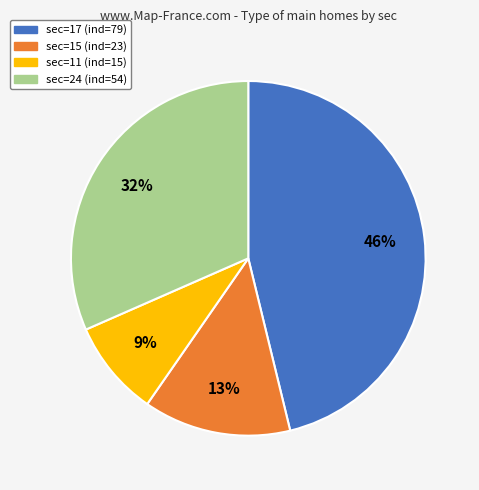

The sec=11 (ind=15) slice represents 17% of the pie. True or false?

False